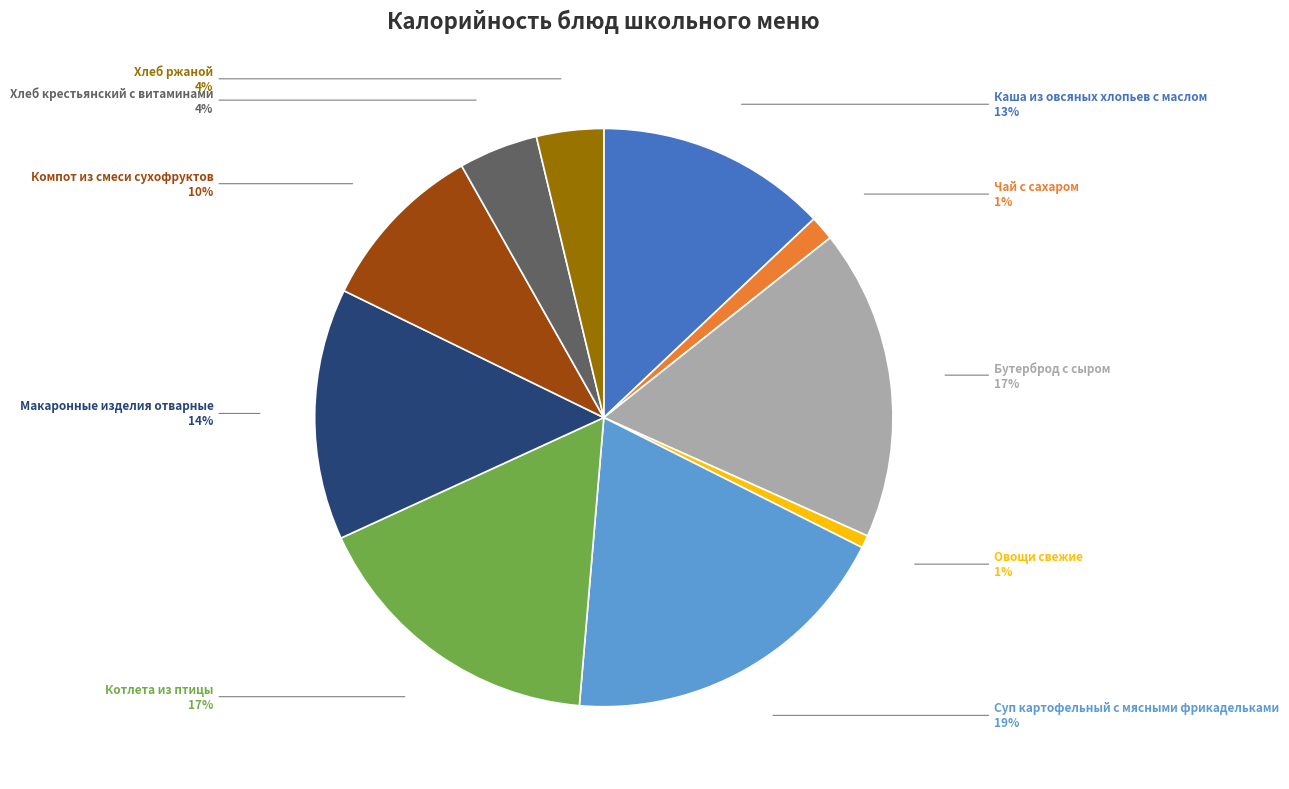

Is there any slice that represents more than half of the pie?

No